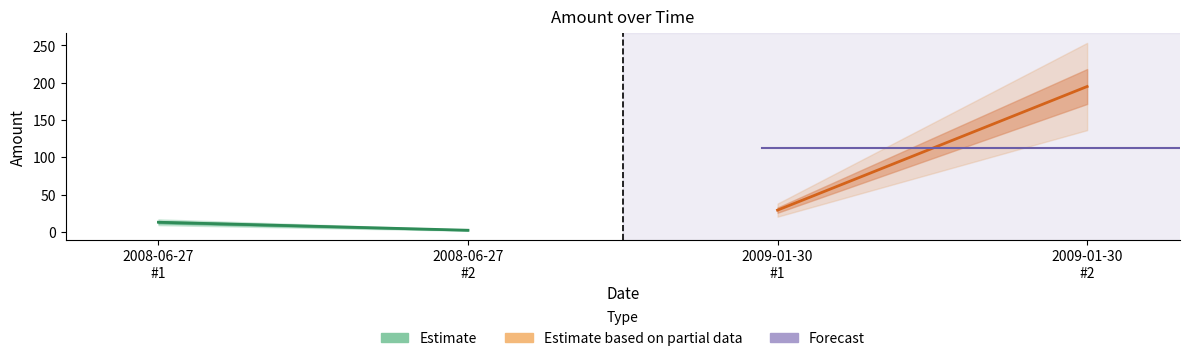

What value does the data have at 2009-01-30?

29.2